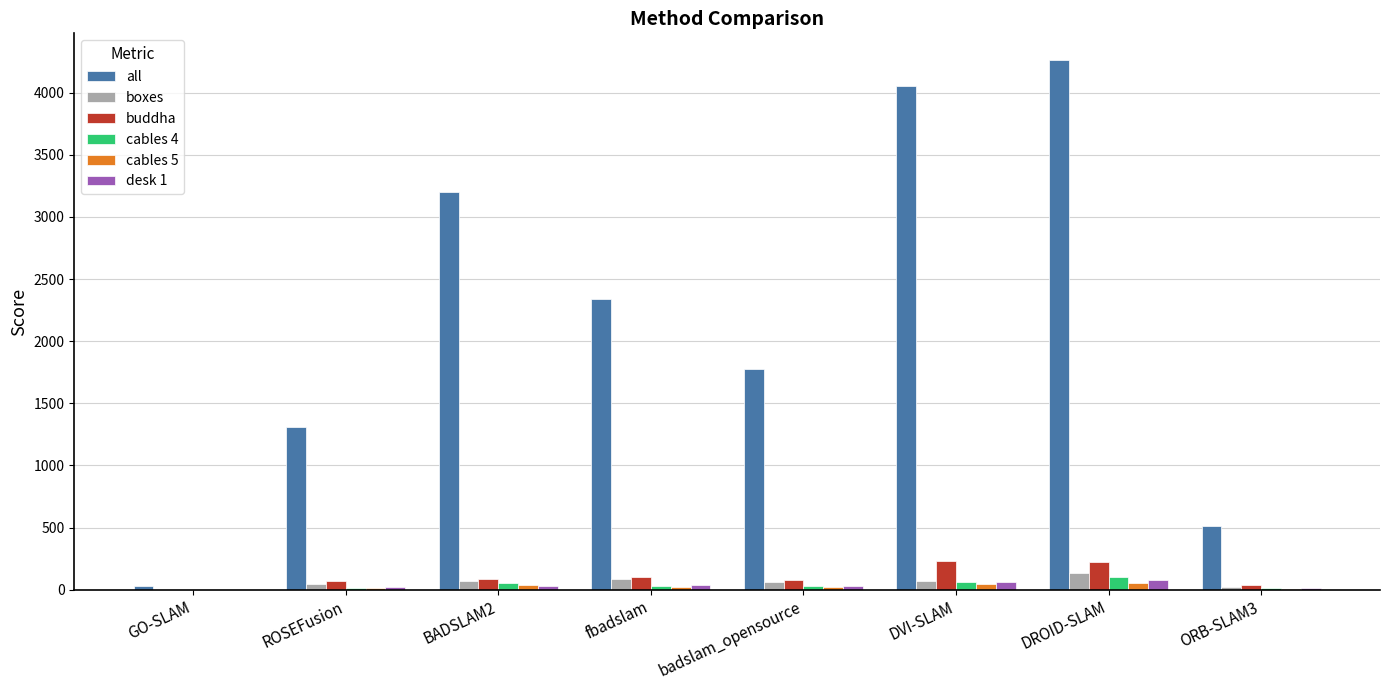

The value of buddha at fbadslam is 99.7. True or false?

True